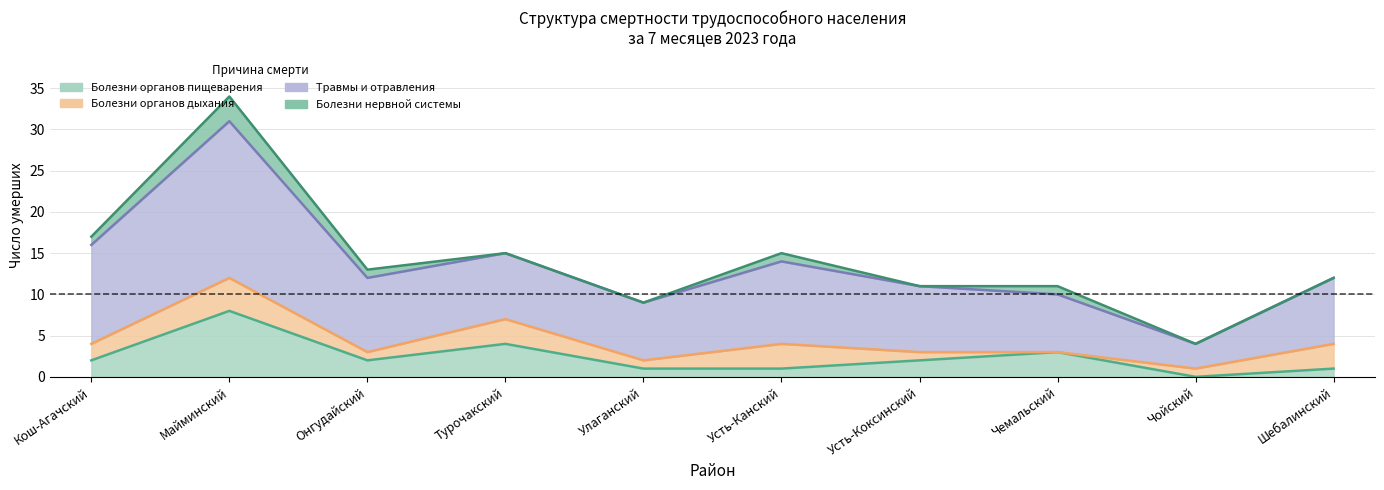

Which series has the largest range (max minus min)?

Травмы и отравления